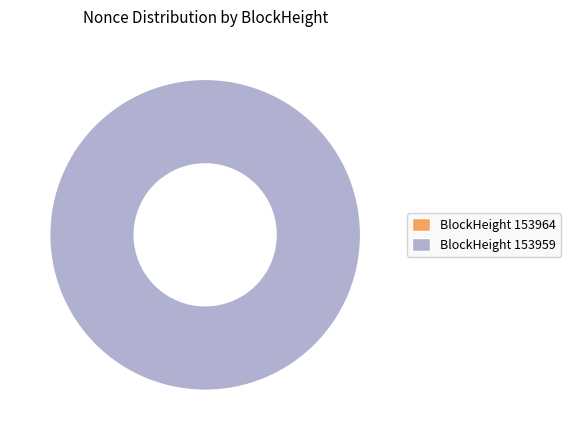

Is the sum of 153959 and 153964 greater than half?

Yes